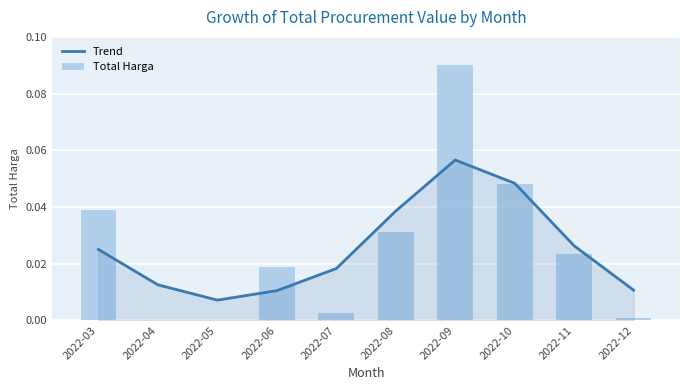

Which label corresponds to the smallest value in the chart?

2022-04